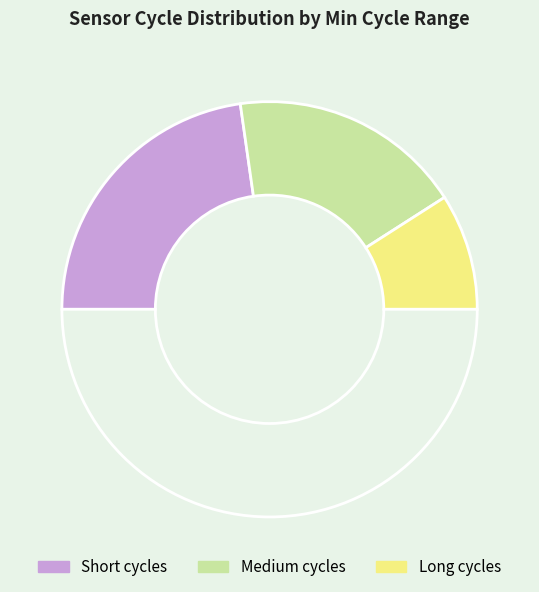

How many segments does this pie chart have?

4